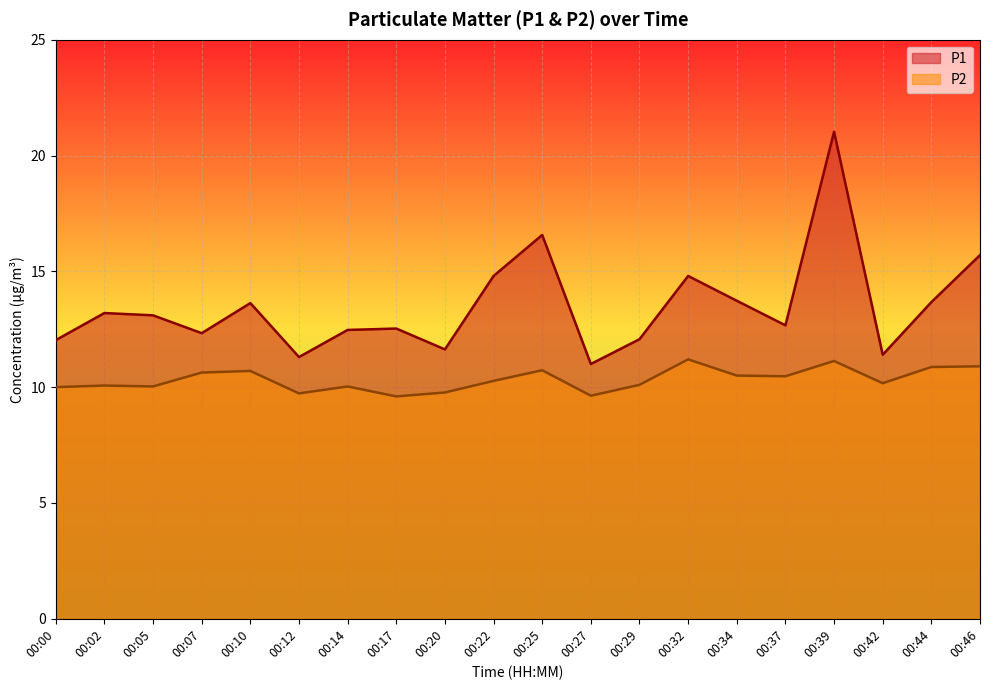

What is the total value across all series at 00:05?

23.1